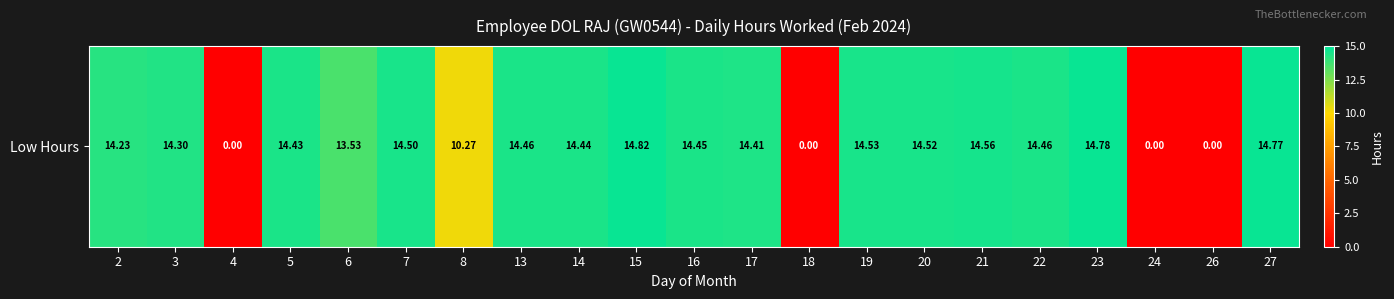

List the labels in order of value, smallest first.

4, 18, 24, 26, 8, 6, 2, 3, 17, 5, 14, 16, 13, 22, 7, 20, 19, 21, 27, 23, 15